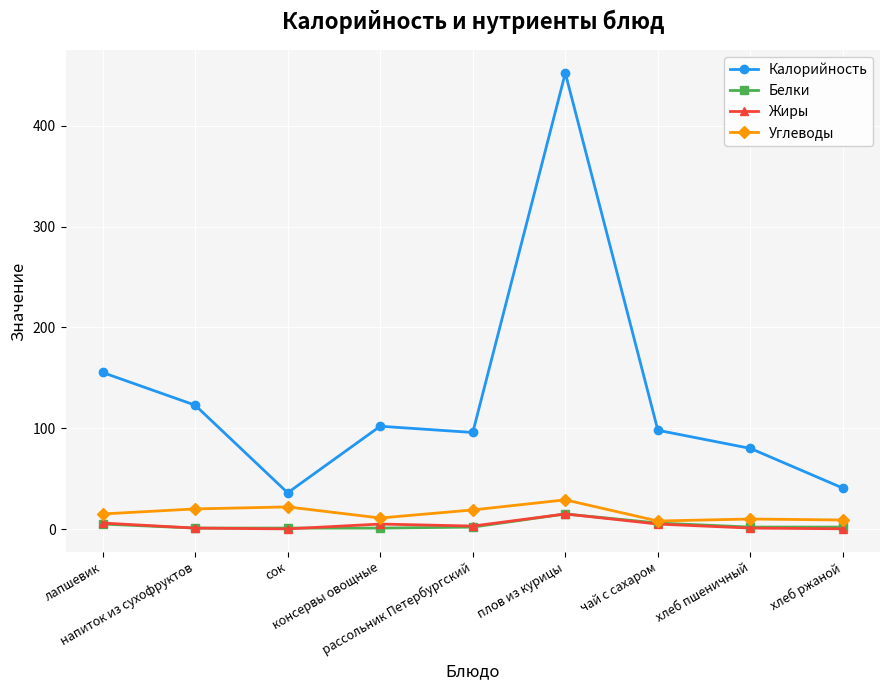

Which series has the widest spread of values?

Калорийность